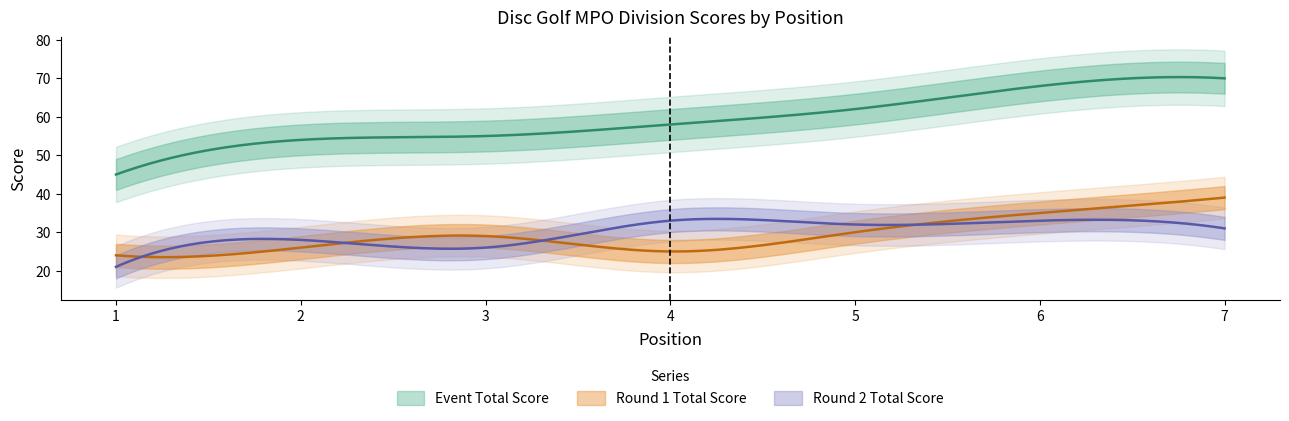

Reading left to right, extract all data points from this chart.

event_total_score: 1=45	2=54	3=55	4=58	5=62	6=68	7=70
round_1_total_score: 1=24	2=26	3=29	4=25	5=30	6=35	7=39
round_2_total_score: 1=21	2=28	3=26	4=33	5=32	6=33	7=31